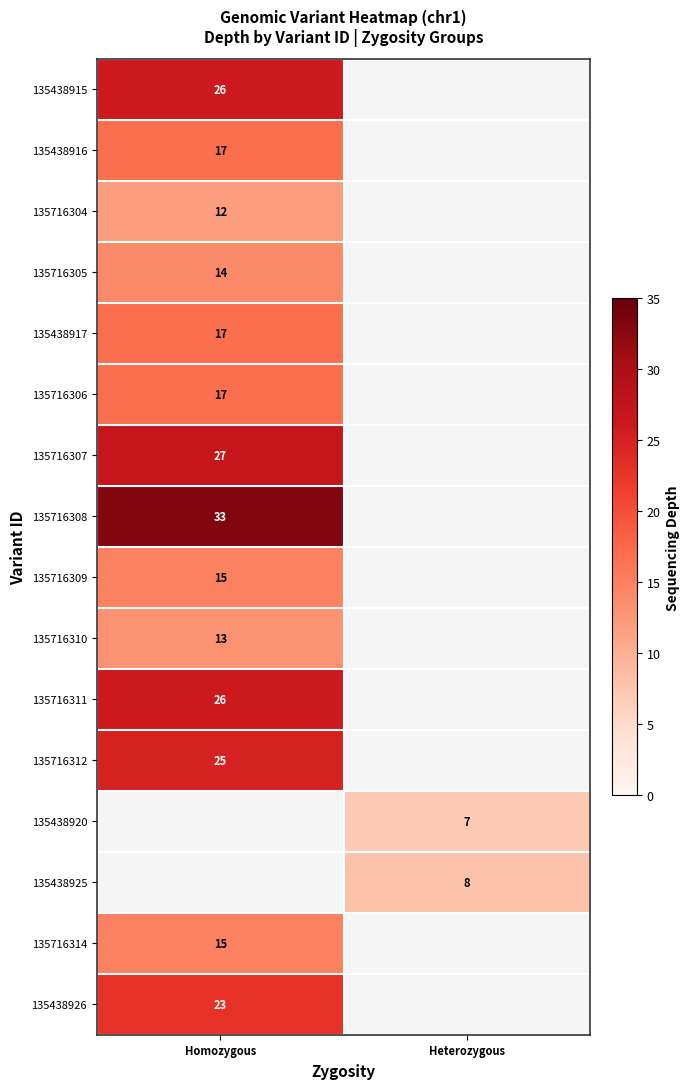

True or false: 135716307 has a value of 27 at Homozygous.

True